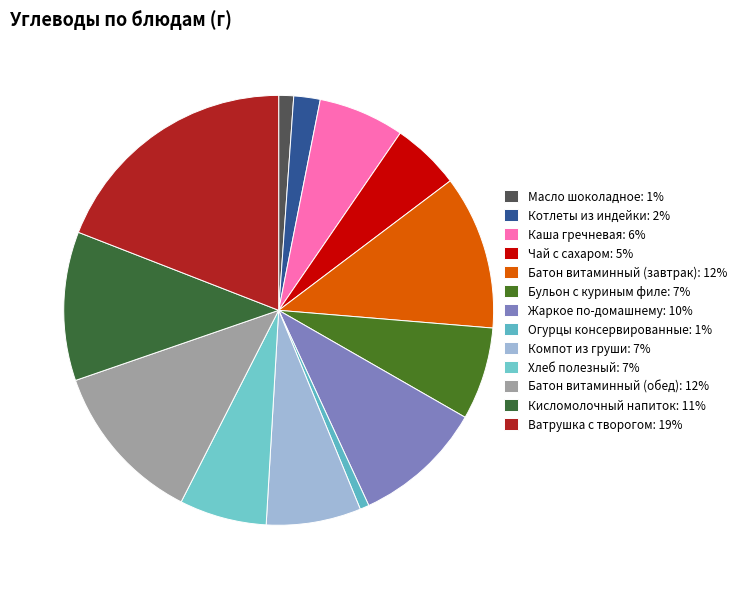

Do Кисломолочный напиток and Огурцы консервированные together represent more than half of the pie?

No